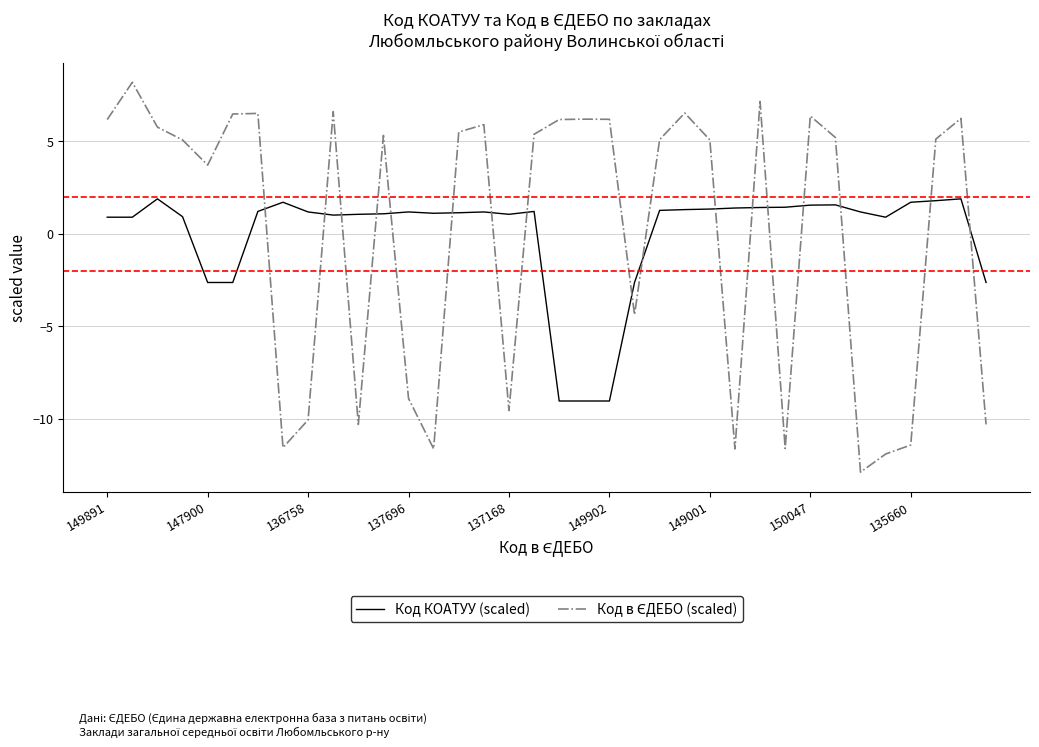

What is the smallest value displayed?

-12.9